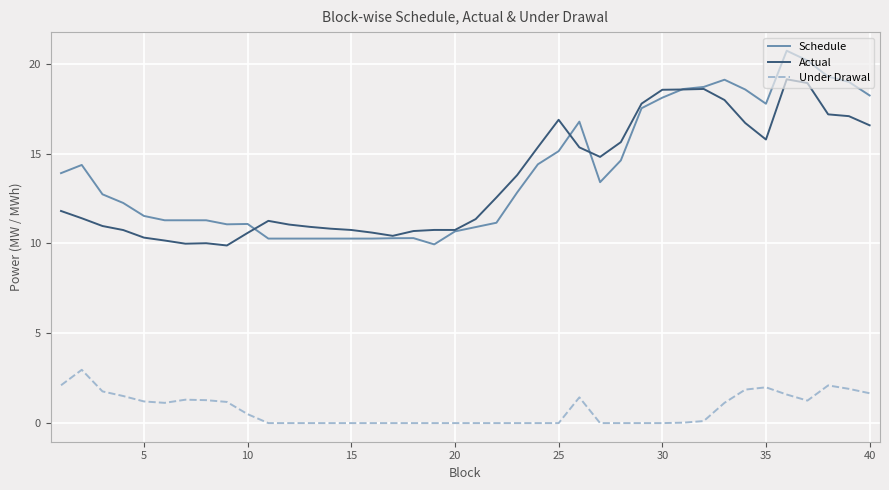

Which series has the largest range (max minus min)?

Schedule